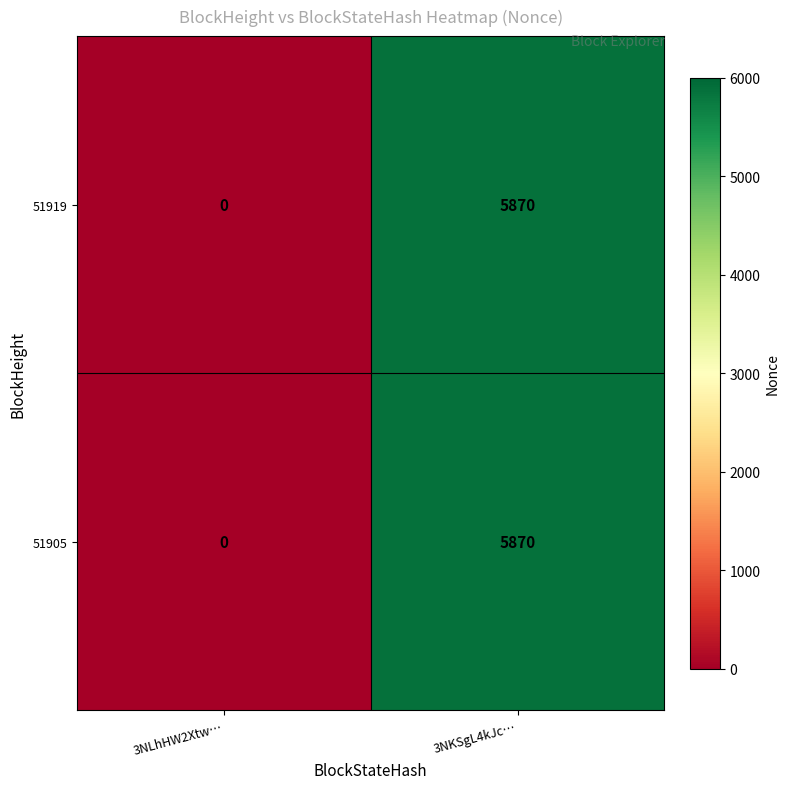

At which category is the sum across all series the highest?

3NKSgL4kJc…